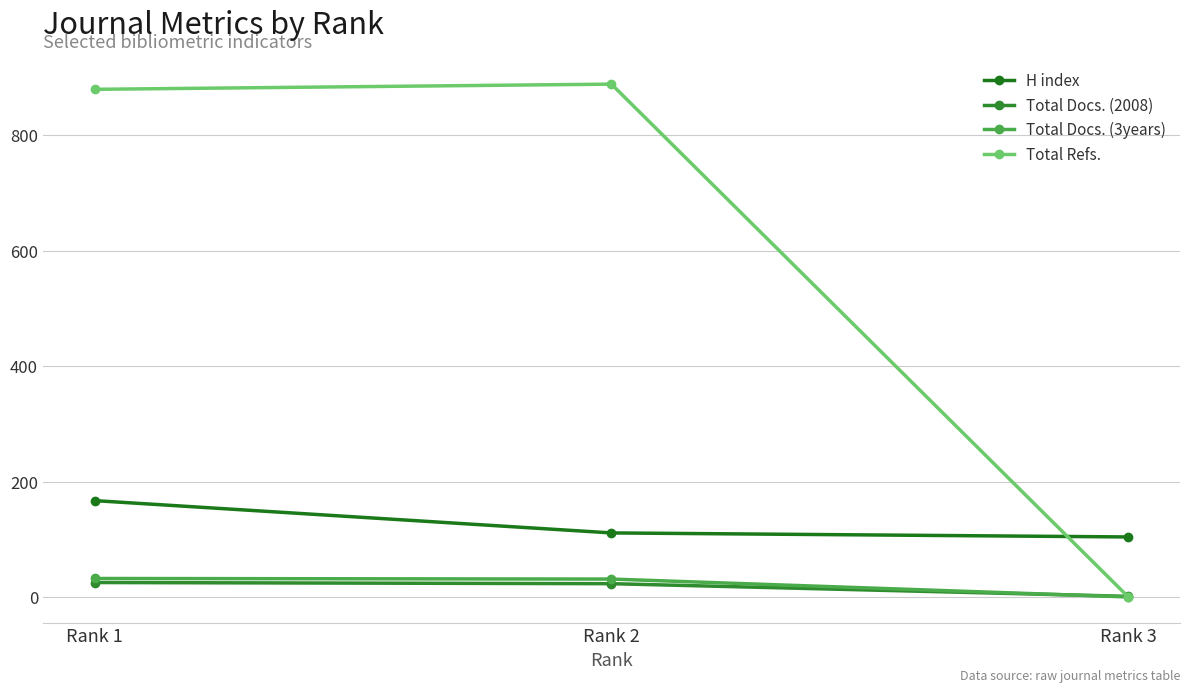

Reading left to right, what are all the values shown in this chart?

H index: 167	111	104
Total Docs. (2008): 25	23	1
Total Docs. (3years): 32	31	0
Total Refs.: 880	889	0